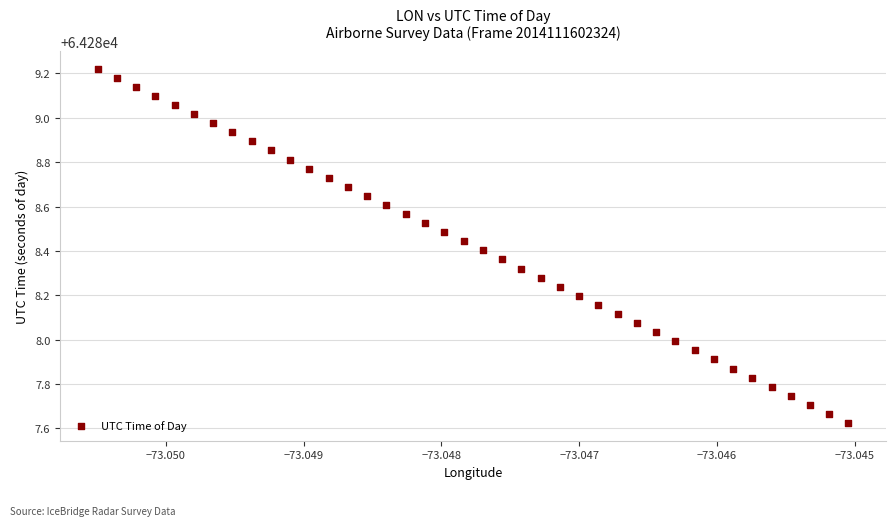

What is the range of Y values (max minus min)?

1.6